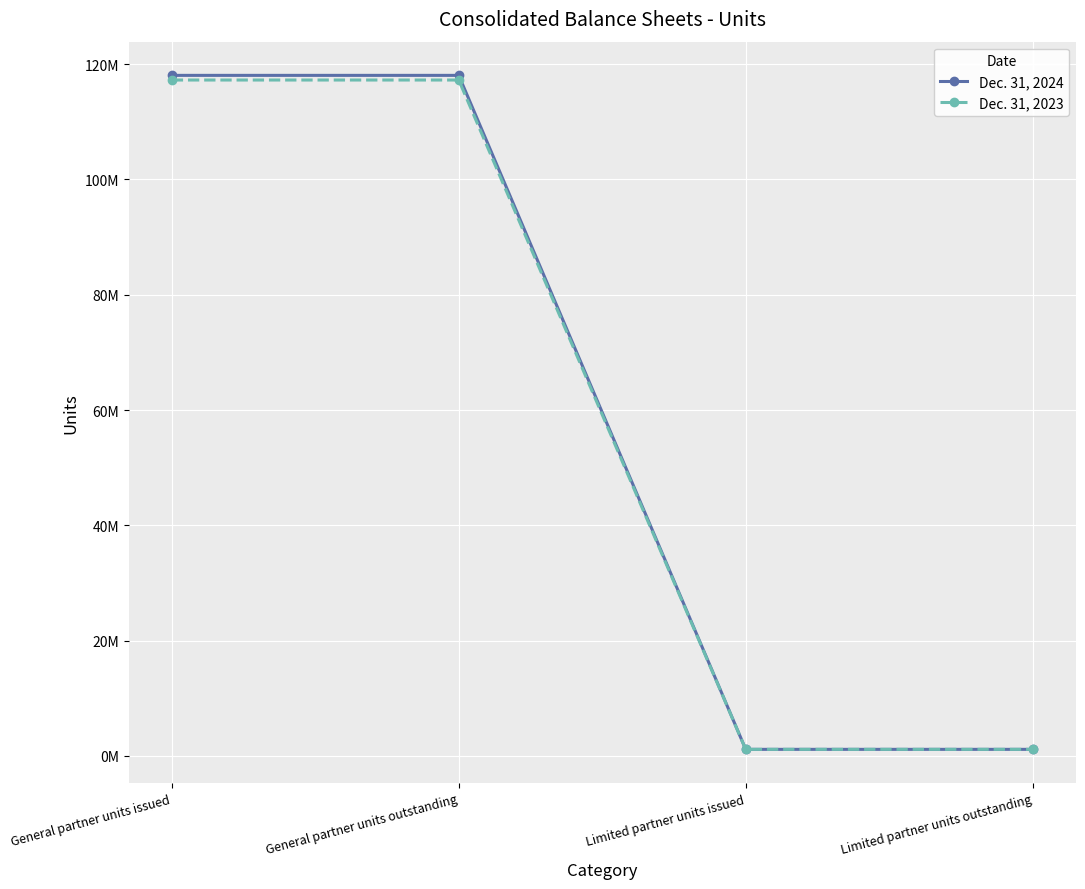

What is the total value across all series at General partner units outstanding?

235286232